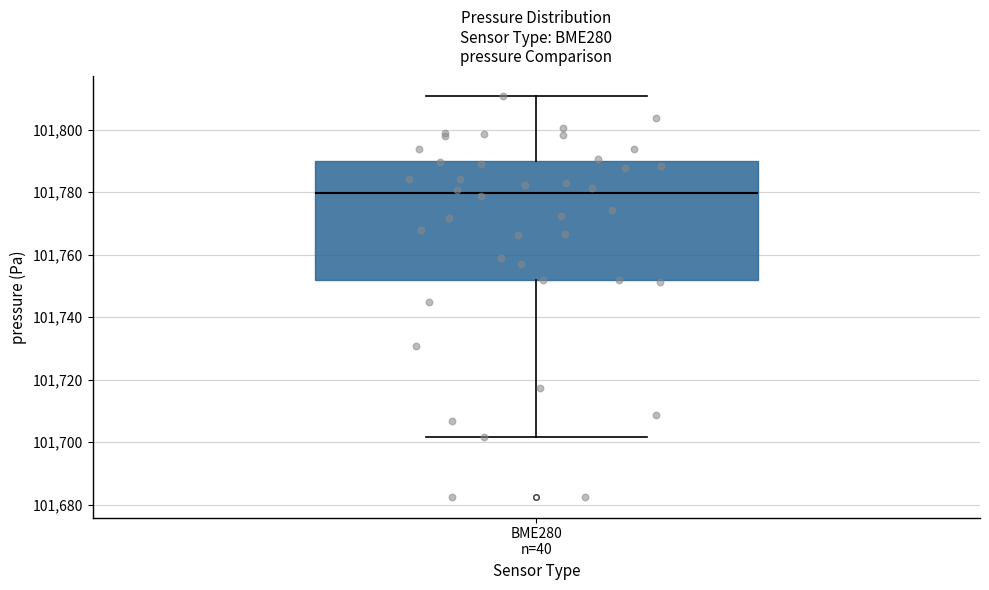

Transcribe this box plot: give where the median line is, the range the box spans, and where the two whiskers end, as read against the y-axis. The values are not printed on the chart, so give them approximately, as read against the axis.

median 101780, box 101752 to 101790, whiskers 101702 to 101810